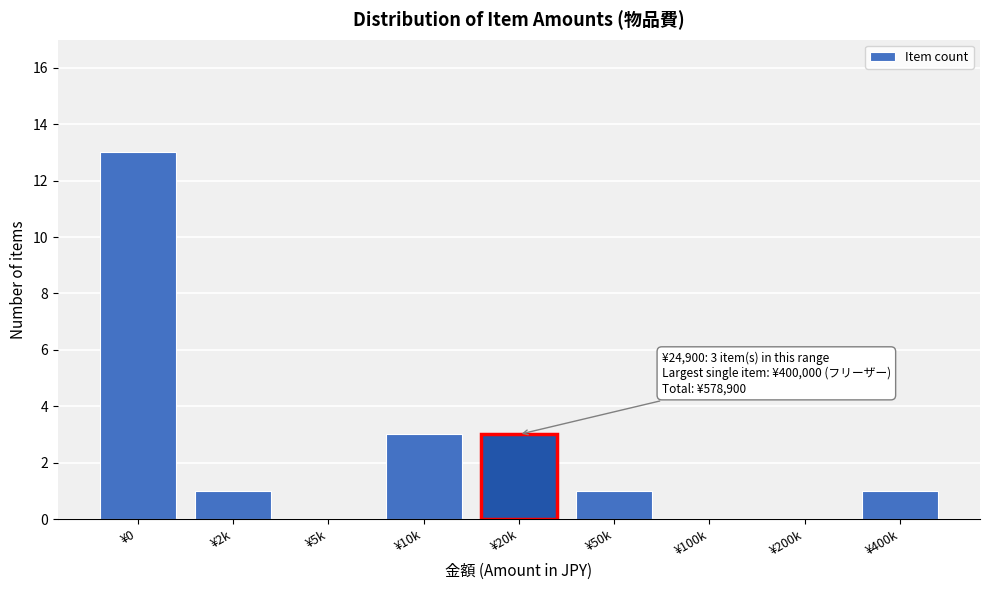

Reading left to right, what are all the values shown in this chart?

¥0=13	¥2k=1	¥5k=0	¥10k=3	¥20k=3	¥50k=1	¥100k=0	¥200k=0	¥400k=1